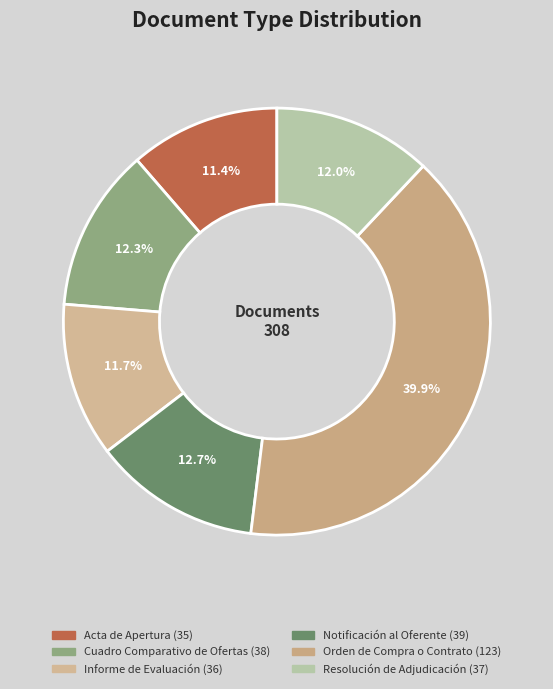

Is Orden de Compra o Contrato the majority of the pie?

No